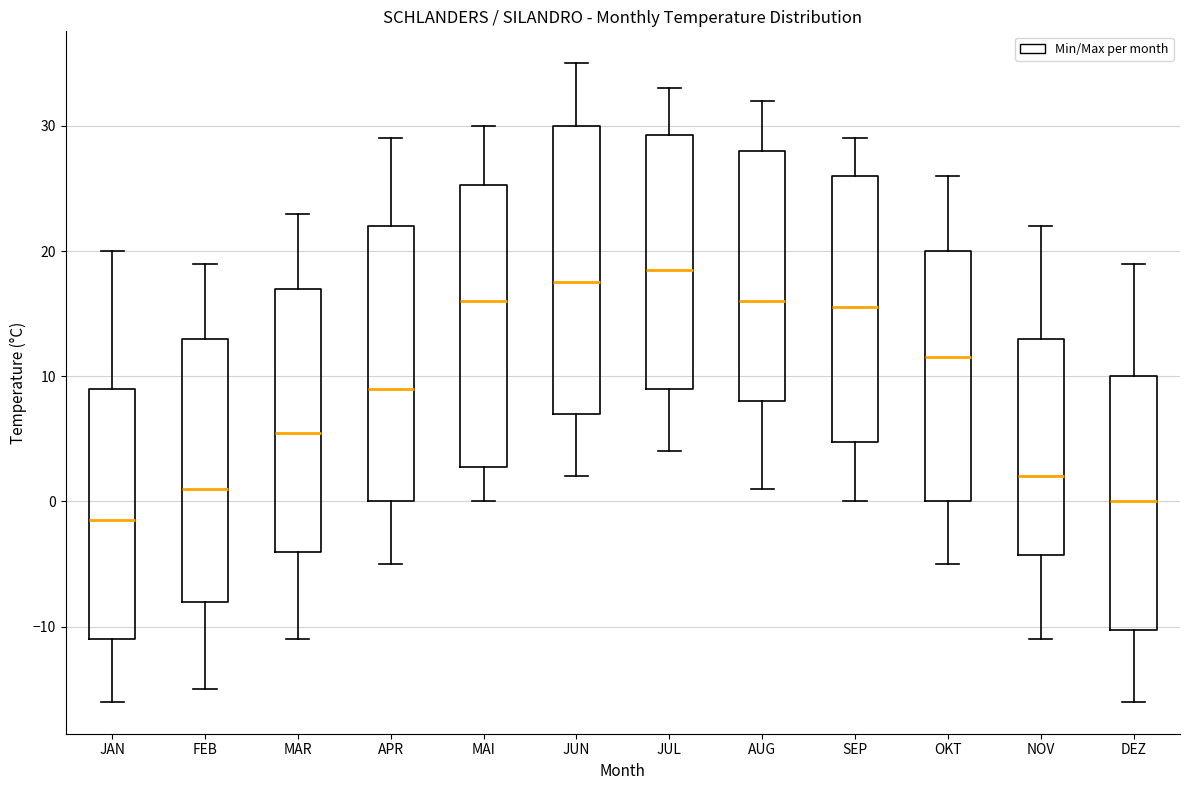

Reading left to right, transcribe this box plot: for each box, give where its median line is, the range the box spans, and where its two whiskers end, as read against the y-axis. The values are not printed on the chart, so give them approximately, as read against the axis.

JAN: median -1, box -11 to 9, whiskers -16 to 20
FEB: median 1, box -8 to 13, whiskers -15 to 19
MAR: median 6, box -4 to 17, whiskers -11 to 23
APR: median 9, box 0 to 22, whiskers -5 to 29
MAI: median 16, box 3 to 25, whiskers 0 to 30
JUN: median 18, box 7 to 30, whiskers 2 to 35
JUL: median 19, box 9 to 29, whiskers 4 to 33
AUG: median 16, box 8 to 28, whiskers 1 to 32
SEP: median 16, box 5 to 26, whiskers 0 to 29
OKT: median 12, box 0 to 20, whiskers -5 to 26
NOV: median 2, box -4 to 13, whiskers -11 to 22
DEZ: median 0, box -10 to 10, whiskers -16 to 19